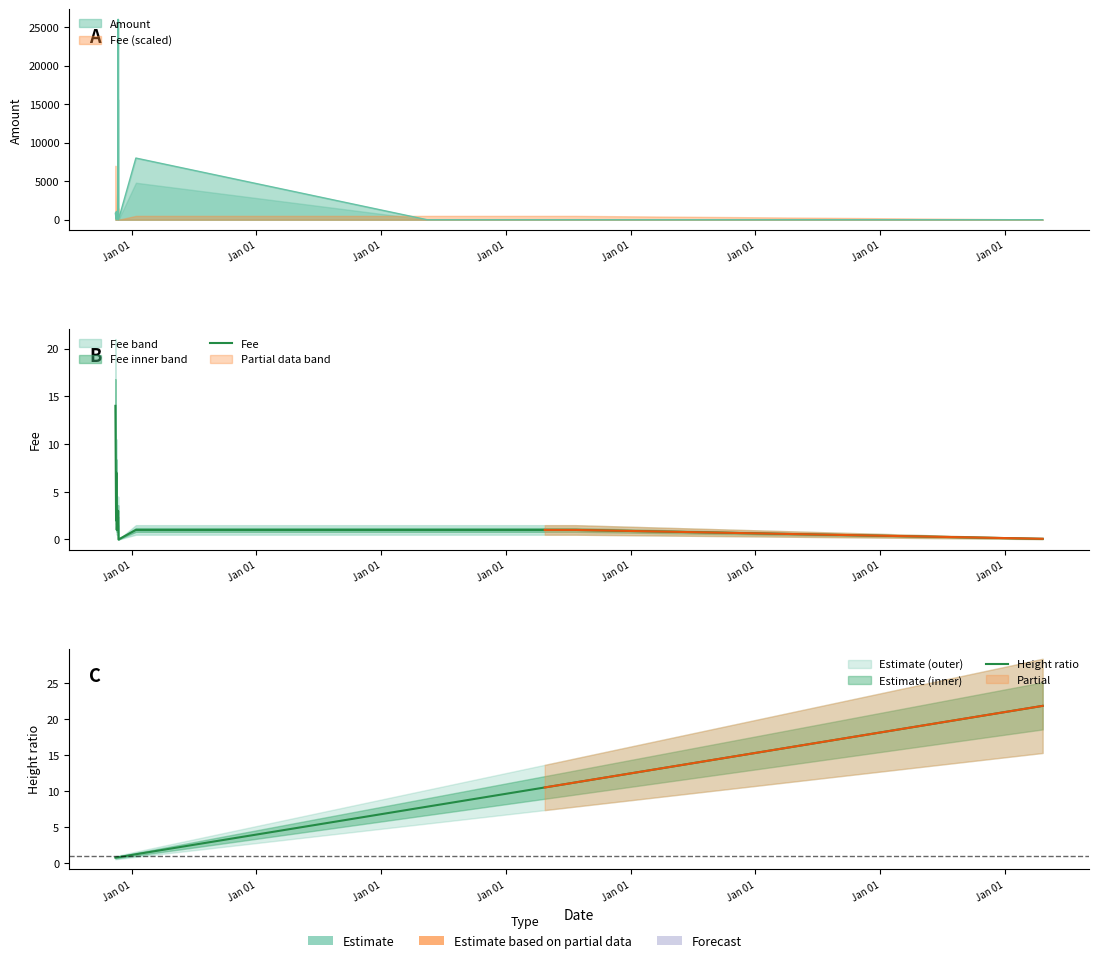

How many data points in Fee are above 1?

5